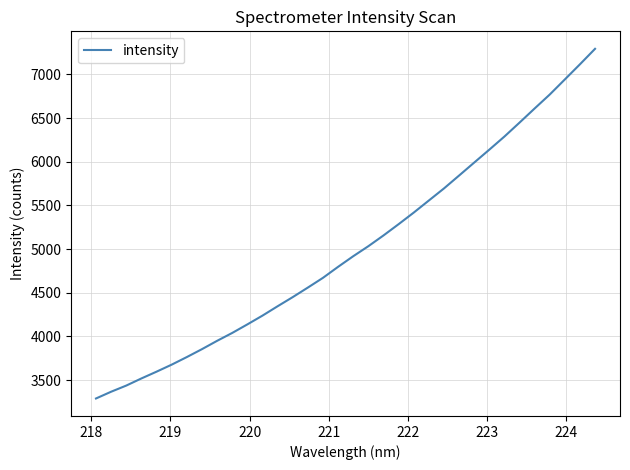

What is the maximum value shown in the chart?

7292.5